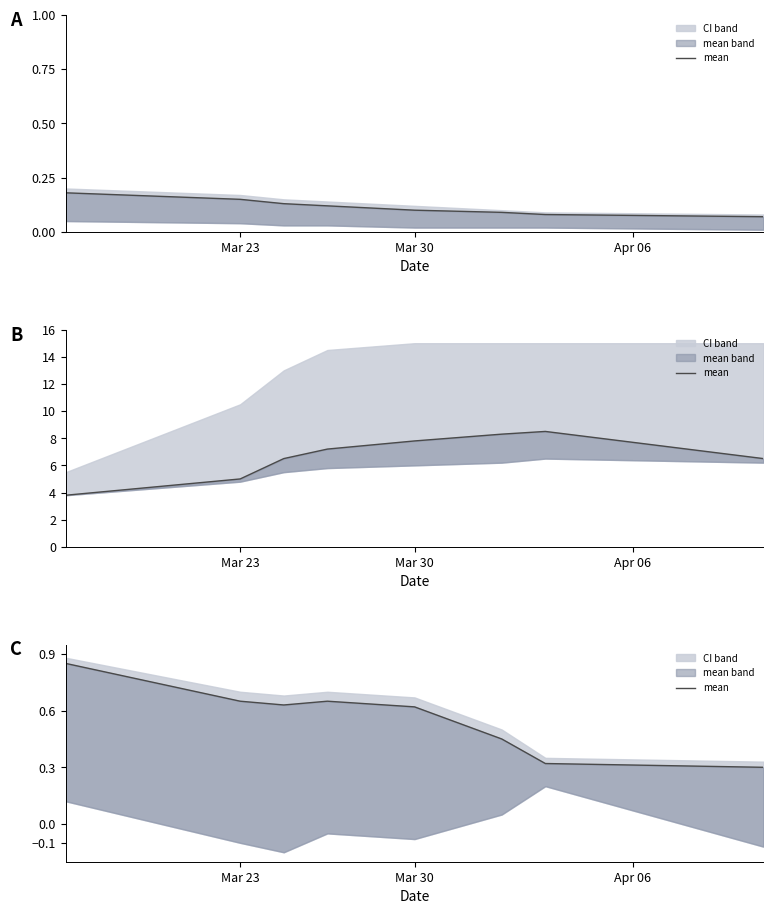

True or false: the data shows 0.7 at Mar 23.

True